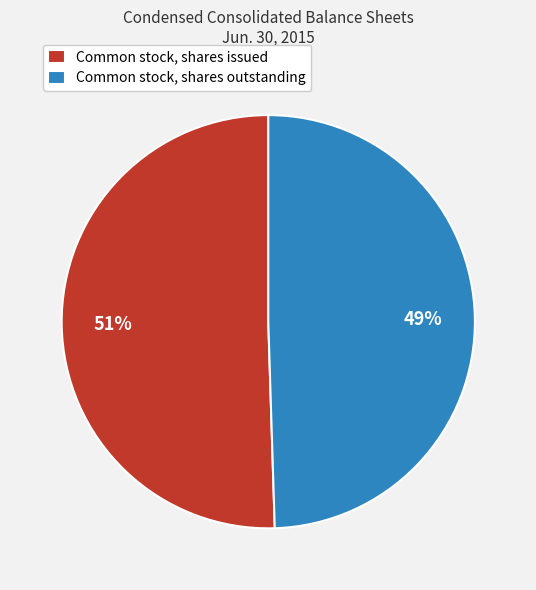

Does Common stock, shares issued account for over 50% of the chart?

Yes